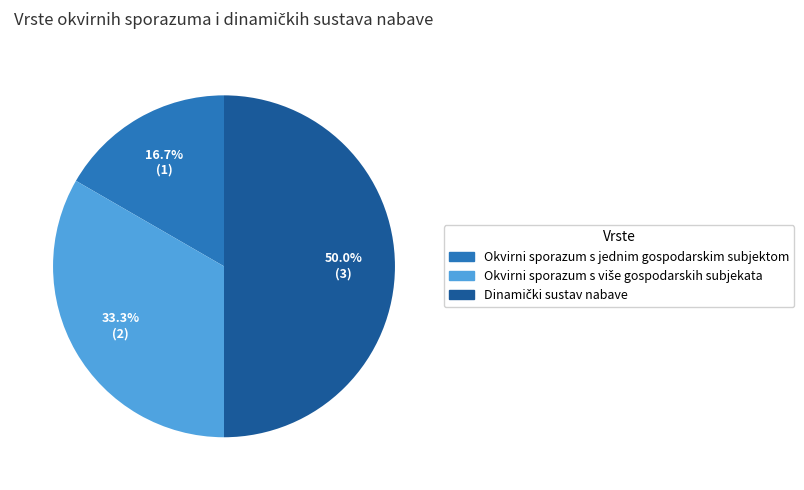

To the nearest percent, what percentage of the pie is Okvirni sporazum s jednim gospodarskim subjektom?

17%